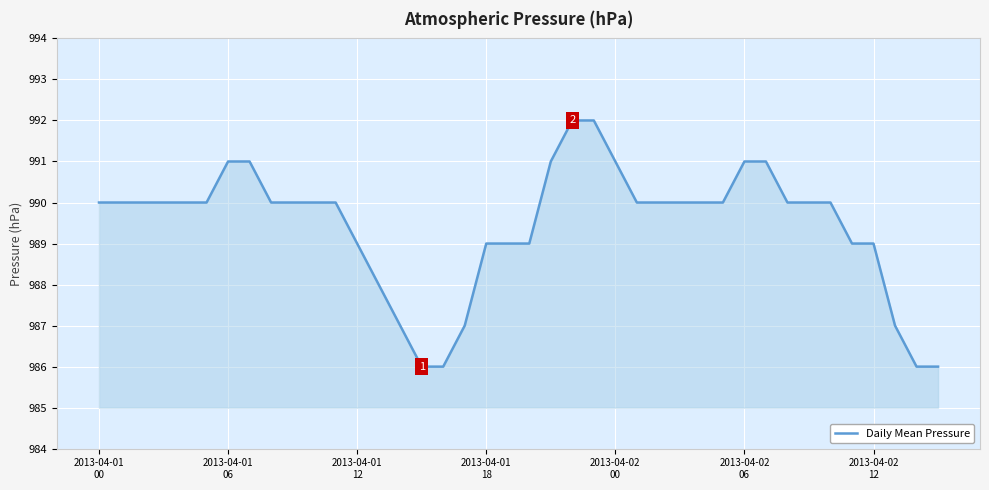

Reading left to right, transcribe all the data shown in this chart.

990	990	990	990	990	990	991	991	990	990	990	990	989	988	987	986	986	987	989	989	989	991	992	992	991	990	990	990	990	990	991	991	990	990	990	989	989	987	986	986